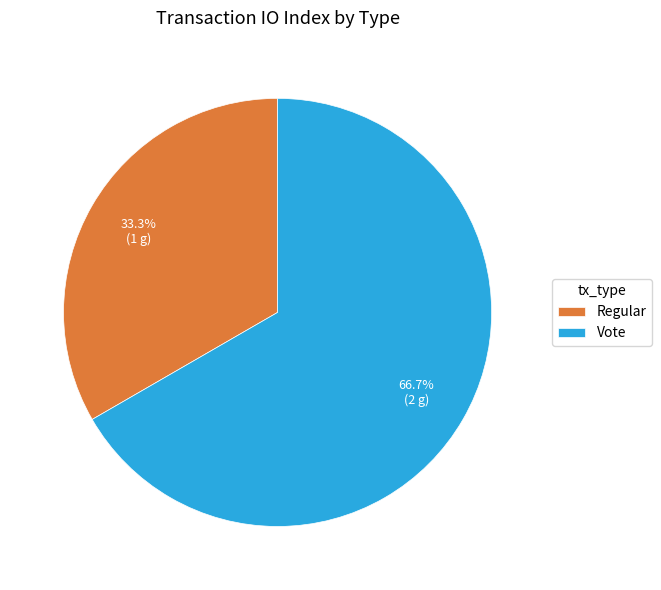

Which has a higher value, Regular or Vote?

Vote